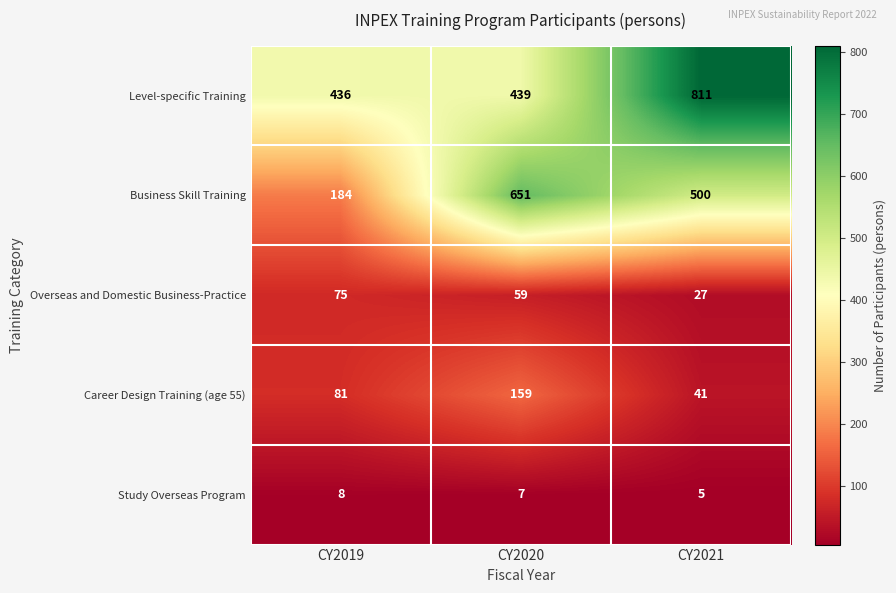

At which label is Level-specific Training closest to 623?

CY2020